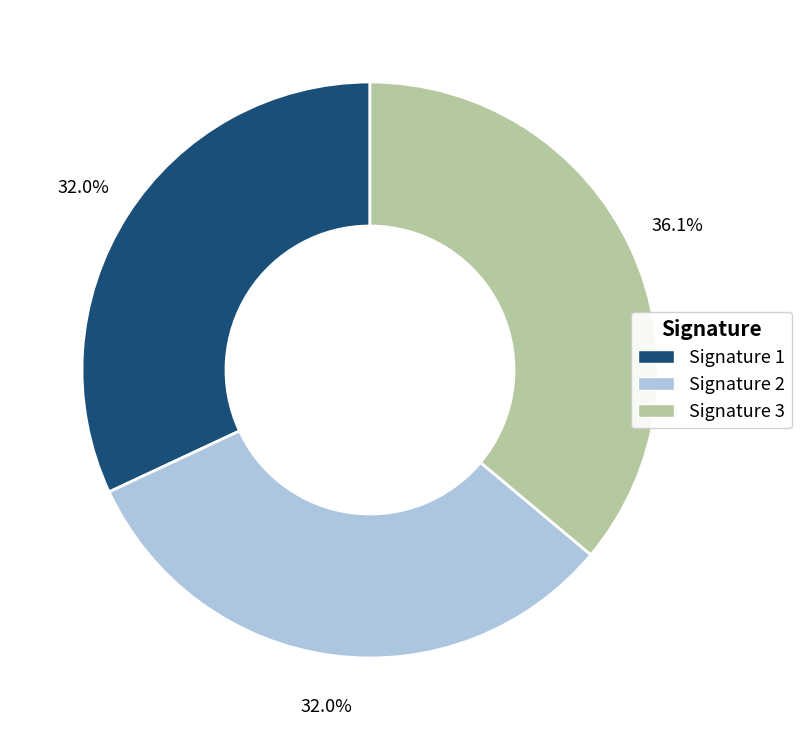

How many segments does this pie chart have?

3